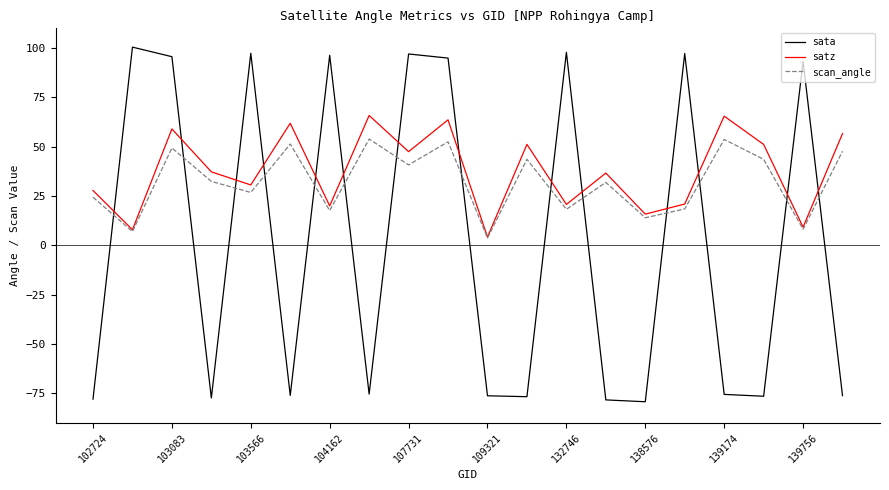

True or false: scan_angle and sata intersect in this chart.

True